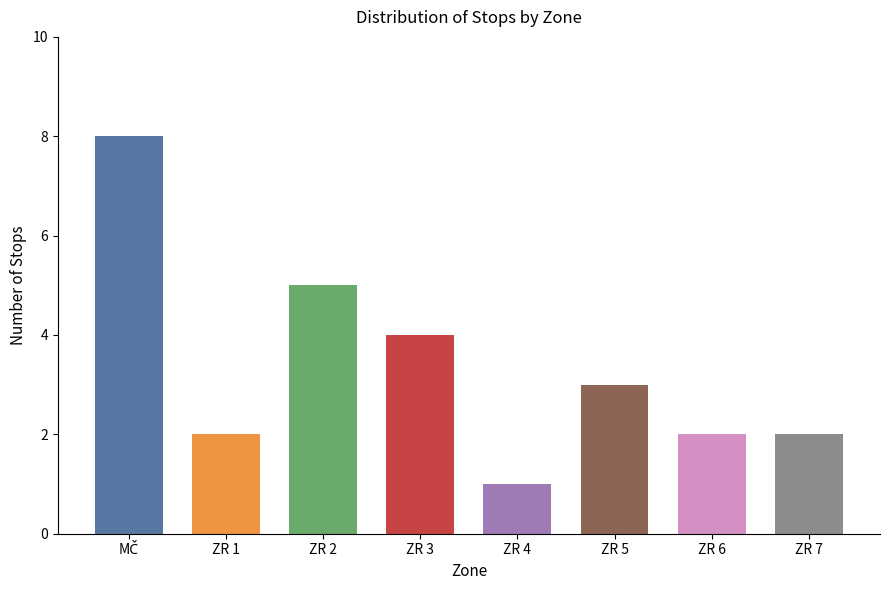

What is the value of the 4th bar from the left?

4